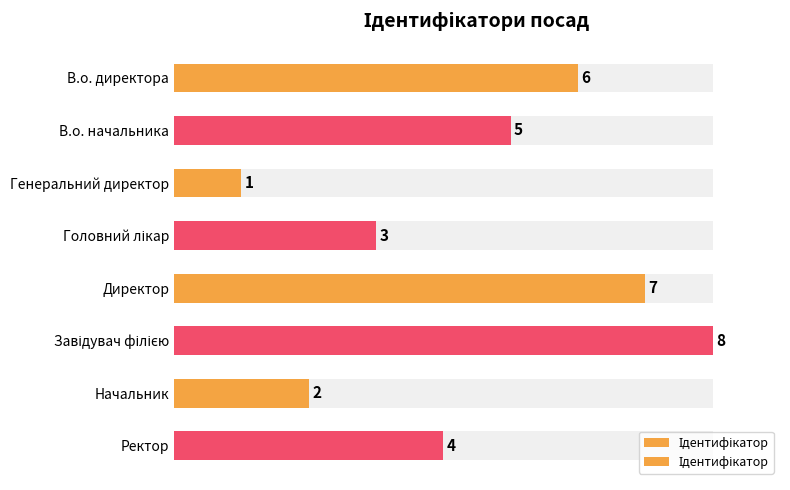

List the labels in order of value, smallest first.

Генеральний директор, Начальник, Головний лікар, Ректор, В.о. начальника, В.о. директора, Директор, Завідувач філією